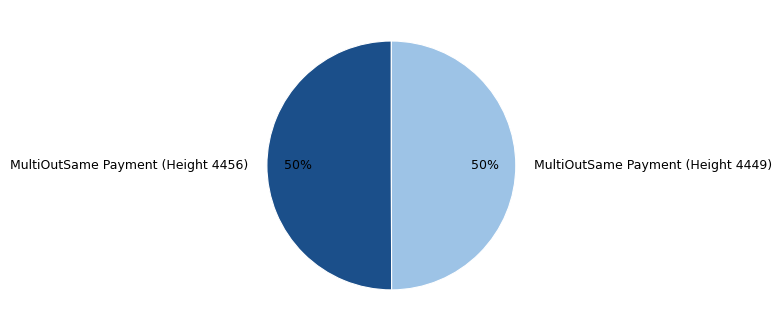

To the nearest percent, what is the average slice percentage?

50%